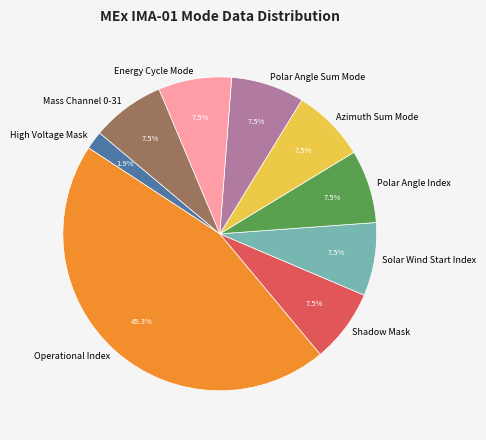

Count the number of slices in the pie.

9